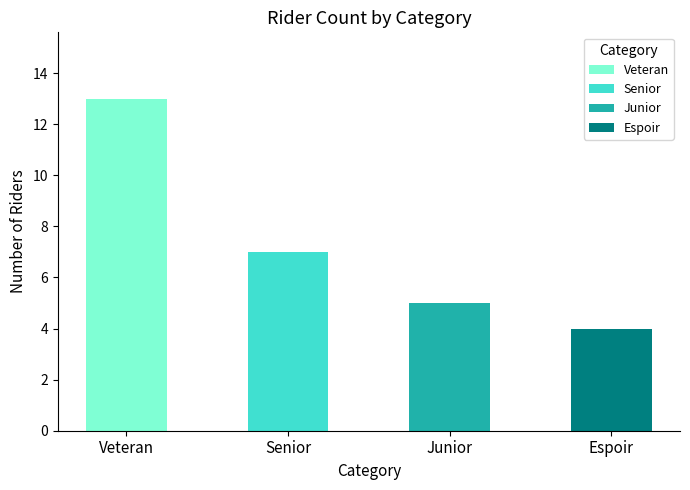

What is the change in value from Senior to Espoir?

-3